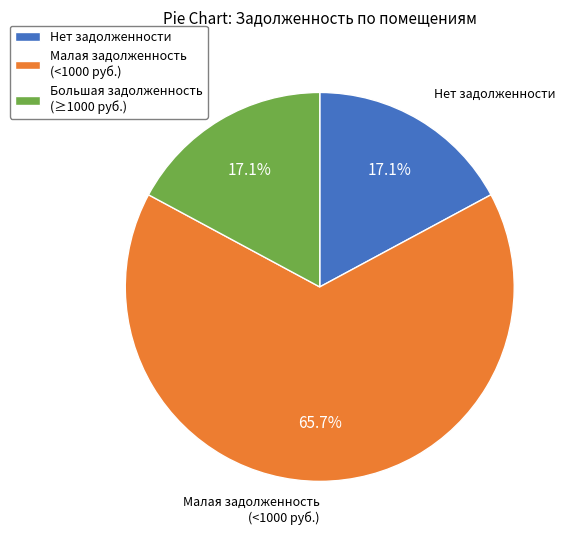

Does Большая задолженность (≥1000 руб.) account for over 50% of the chart?

No